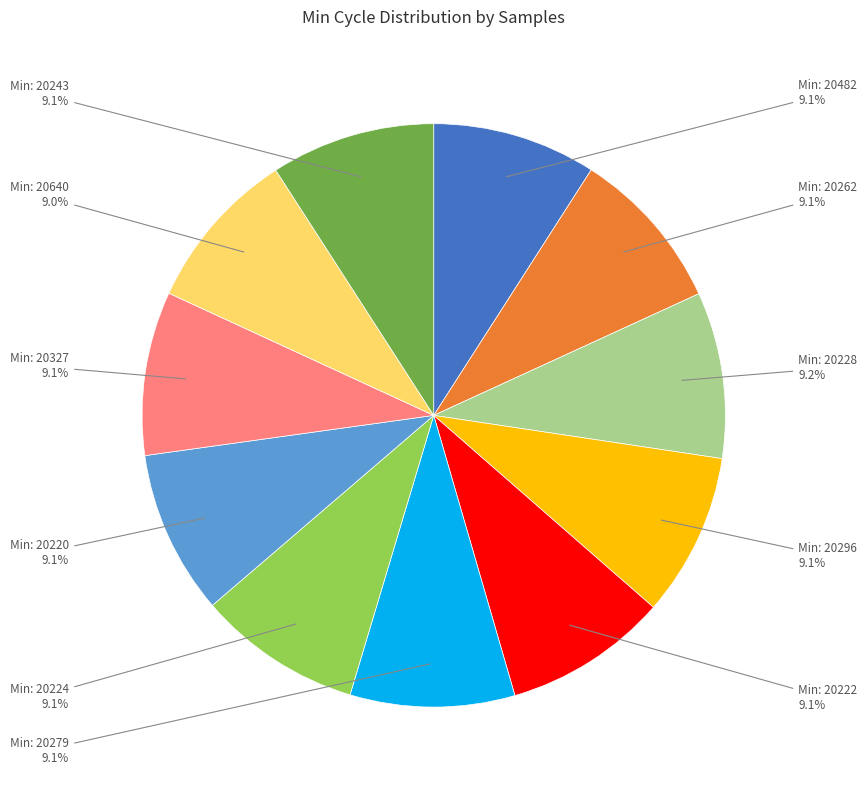

Does any single category account for the majority?

No